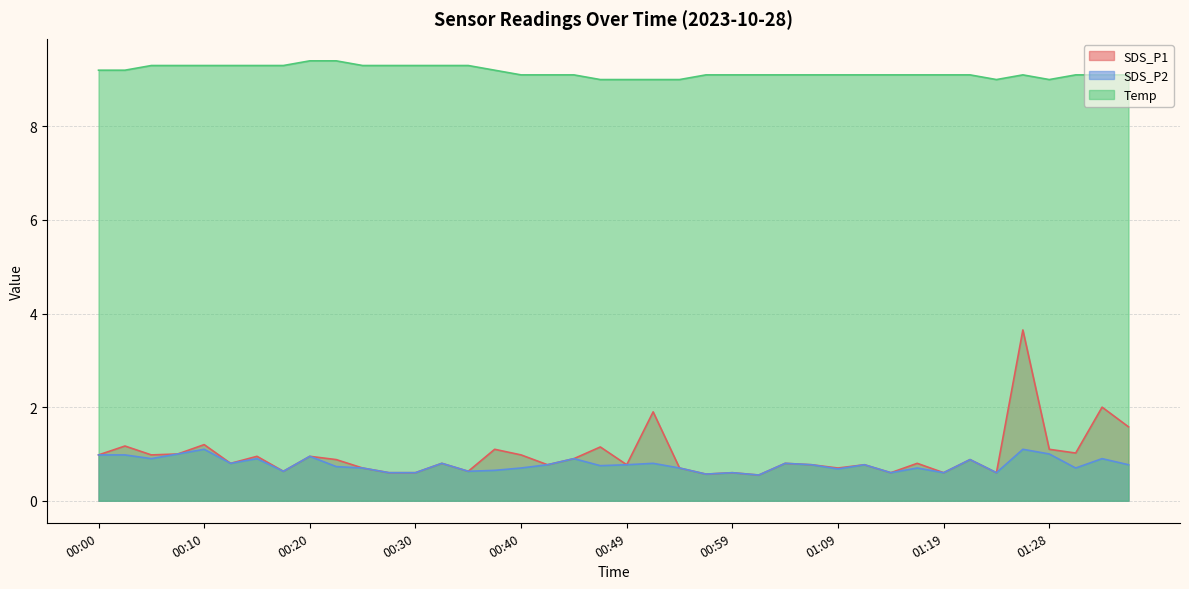

Reading left to right, extract all data points from this chart.

SDS_P1: 1.0	1.2	1.0	1.0	1.2	0.8	0.9	0.6	0.9	0.9	0.7	0.6	0.6	0.8	0.6	1.1	1.0	0.8	0.9	1.1	0.8	1.9	0.7	0.6	0.6	0.6	0.8	0.8	0.7	0.8	0.6	0.8	0.6	0.9	0.6	3.6	1.1	1.0	2.0	1.6
SDS_P2: 1.0	1.0	0.9	1.0	1.1	0.8	0.9	0.6	0.9	0.7	0.7	0.6	0.6	0.8	0.6	0.7	0.7	0.8	0.9	0.8	0.8	0.8	0.7	0.6	0.6	0.6	0.8	0.8	0.7	0.8	0.6	0.7	0.6	0.9	0.6	1.1	1.0	0.7	0.9	0.8
Temp: 9.2	9.2	9.3	9.3	9.3	9.3	9.3	9.3	9.4	9.4	9.3	9.3	9.3	9.3	9.3	9.2	9.1	9.1	9.1	9.0	9.0	9.0	9.0	9.1	9.1	9.1	9.1	9.1	9.1	9.1	9.1	9.1	9.1	9.1	9.0	9.1	9.0	9.1	9.1	9.1